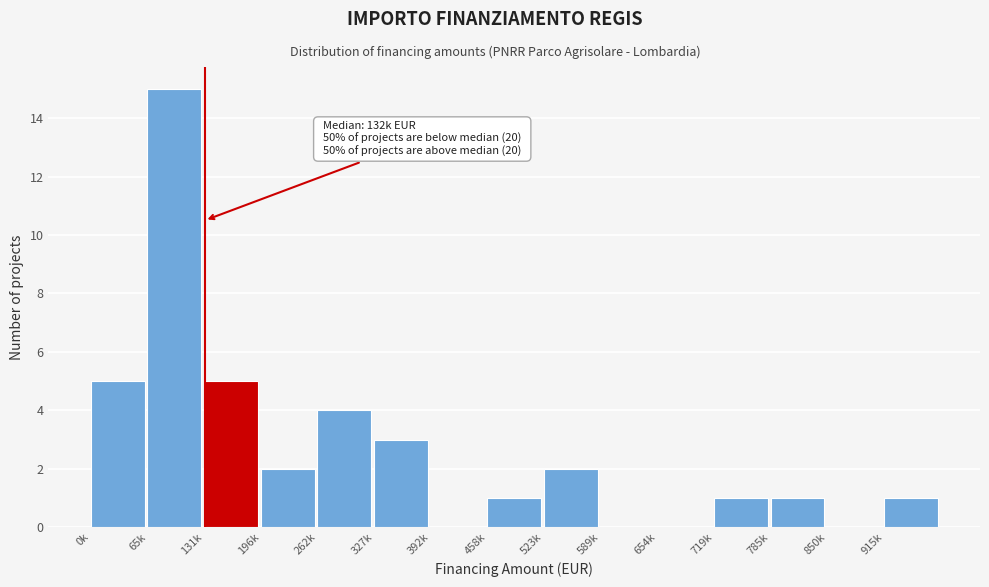

Reading left to right, list all the values displayed in this chart.

0k=5	65k=15	131k=5	196k=2	262k=4	327k=3	392k=0	458k=1	523k=2	589k=0	654k=0	719k=1	785k=1	850k=0	915k=1